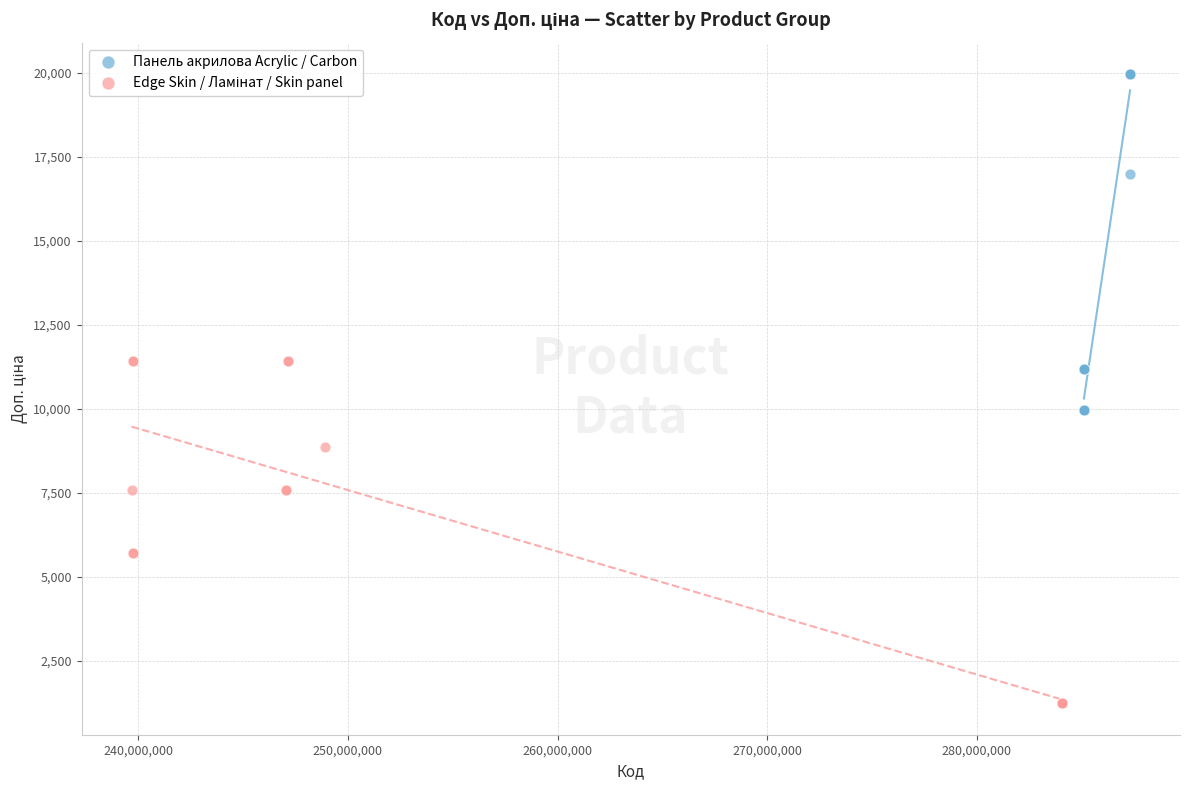

Which series contains the highest Y value?

Панель акрилова Acrylic / Carbon